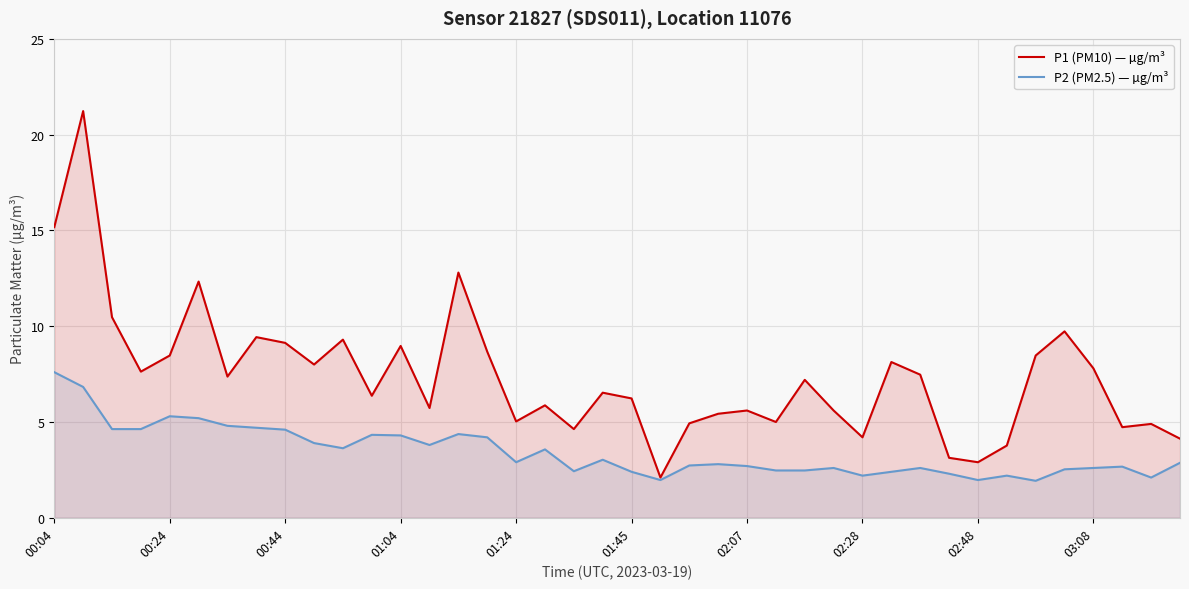

Which series has the largest range (max minus min)?

P1 (PM10) — µg/m³